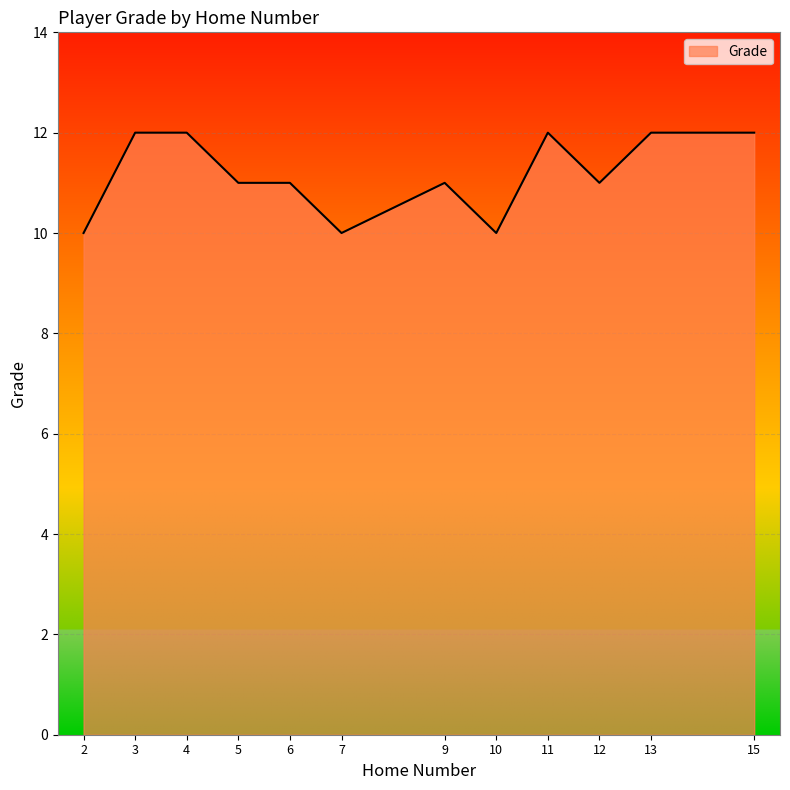

Reading left to right, what are all the values shown in this chart?

10	12	12	11	11	10	11	10	12	11	12	12